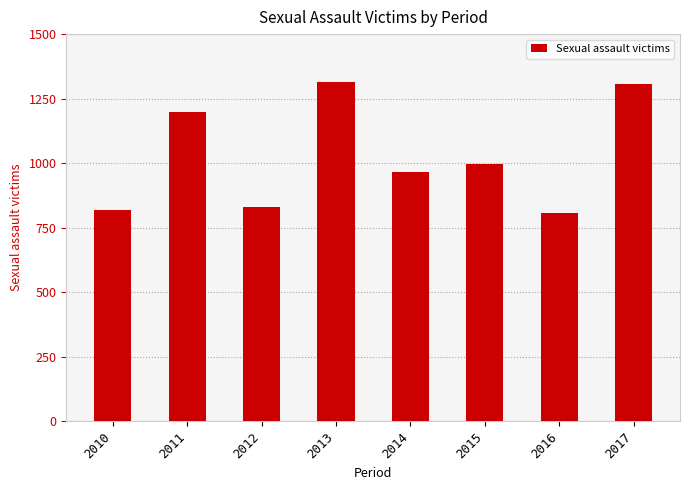

How many data points are less than 997?

4